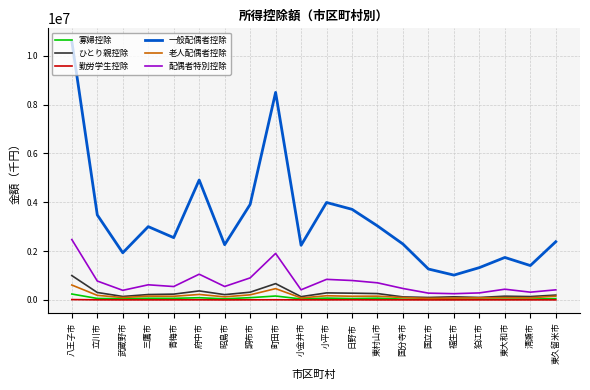

True or false: 一般配偶者控除 has a value of 5987962 at 立川市.

False